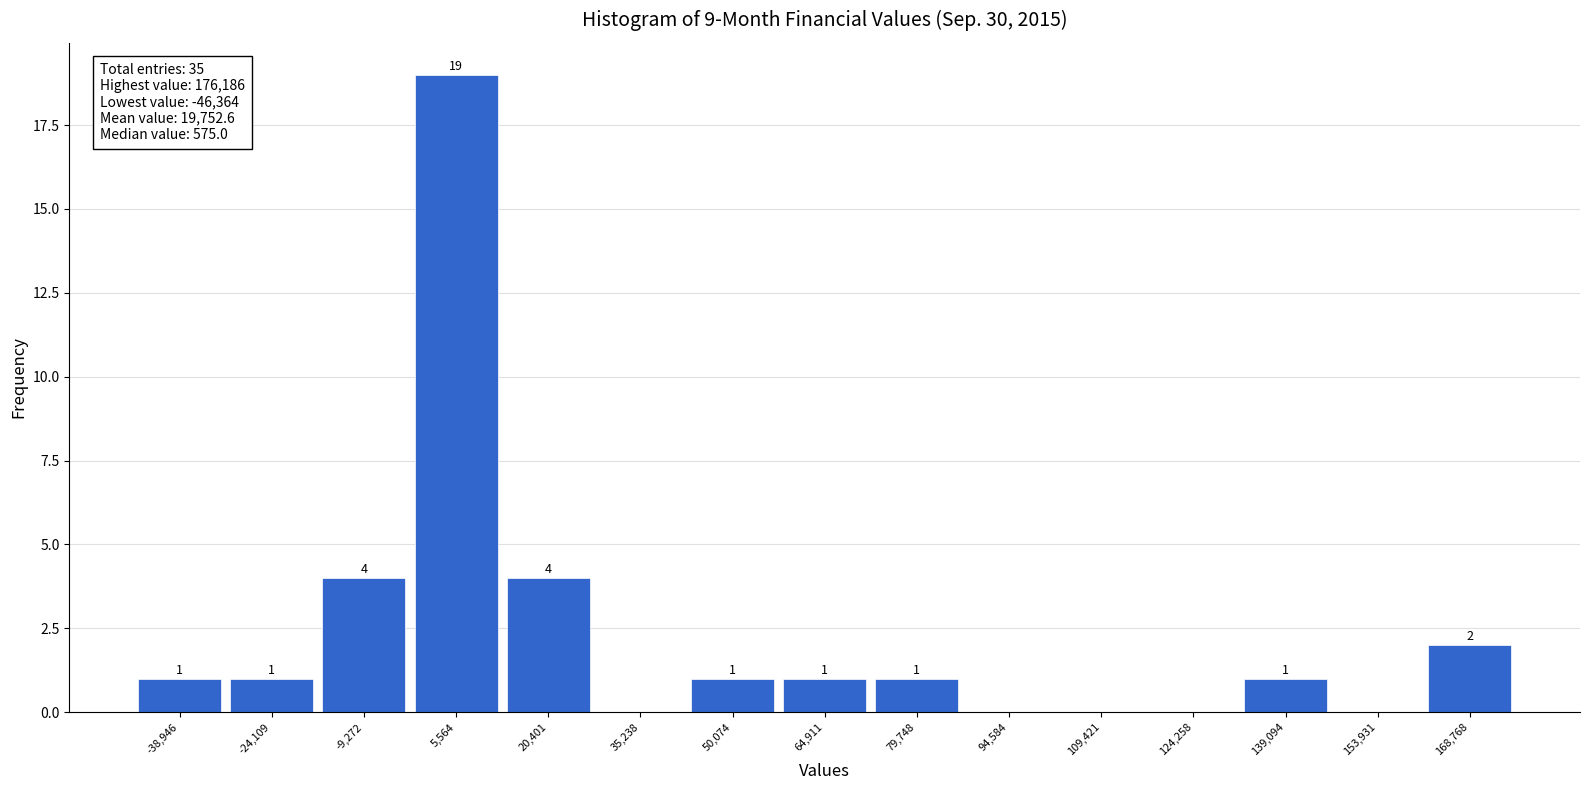

Which range on the x-axis has the tallest bar?

-2000 to 12000